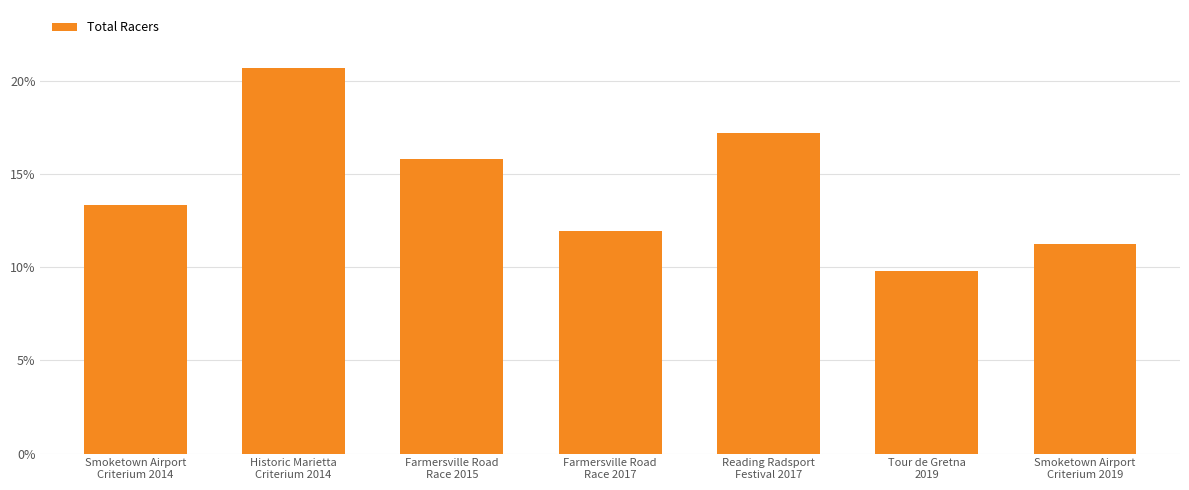

Rank the categories by value from lowest to highest.

Tour de Gretna
2019, Smoketown Airport
Criterium 2019, Farmersville Road
Race 2017, Smoketown Airport
Criterium 2014, Farmersville Road
Race 2015, Reading Radsport
Festival 2017, Historic Marietta
Criterium 2014